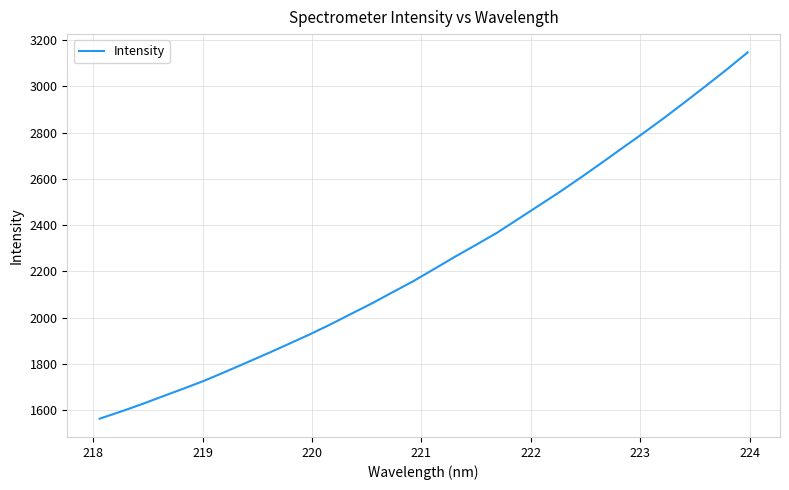

How many distinct data groups are displayed?

1